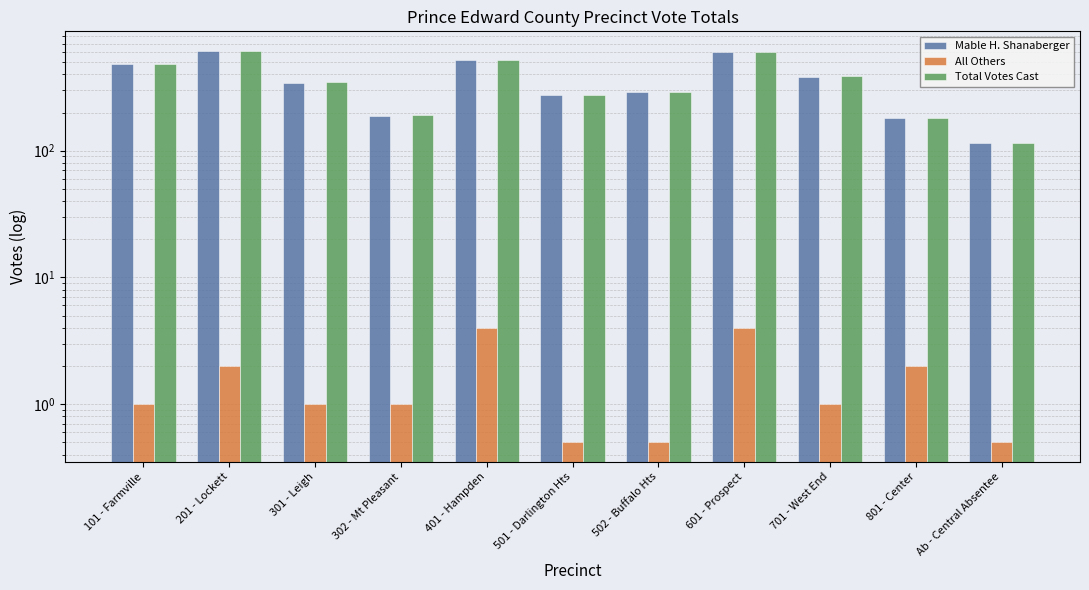

Which series has the largest total across all categories?

Total Votes Cast